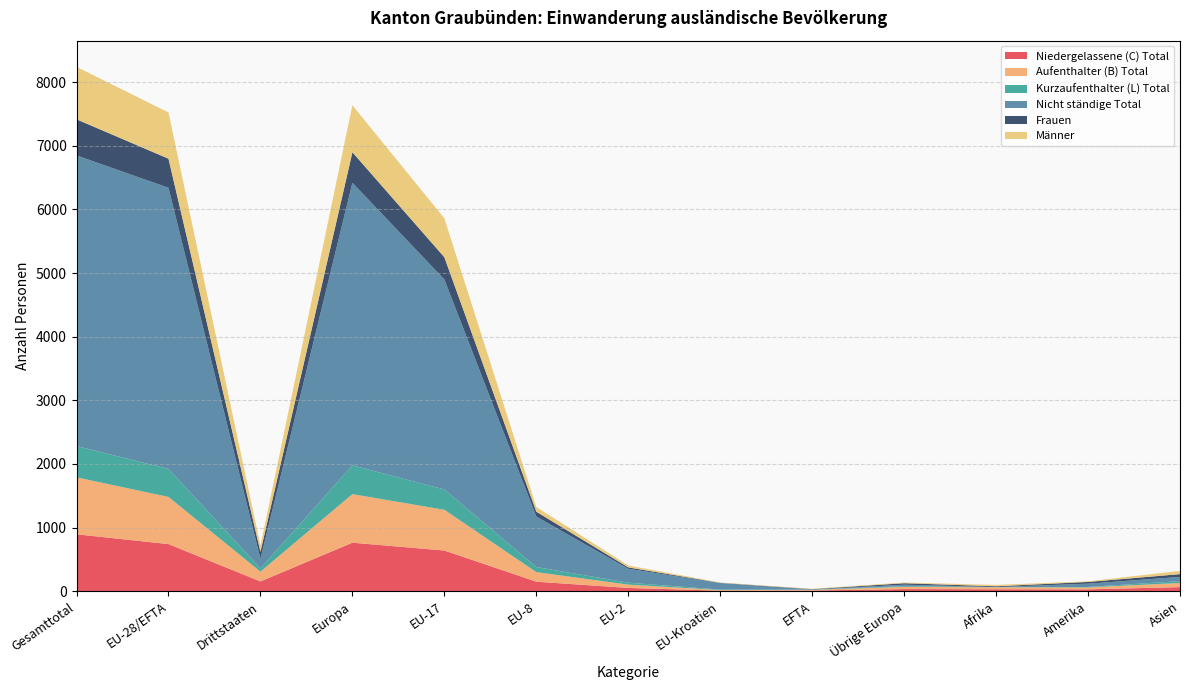

Reading left to right, extract all data points from this chart.

Niedergelassene (C) Total: Gesamttotal=895	EU-28/EFTA=741	Drittstaaten=154	Europa=763	EU-17=640	EU-8=150	EU-2=52	EU-Kroatien=9	EFTA=11	Übrige Europa=34	Afrika=31	Amerika=30	Asien=65
Aufenthalter (B) Total: Gesamttotal=895	EU-28/EFTA=741	Drittstaaten=154	Europa=763	EU-17=640	EU-8=150	EU-2=52	EU-Kroatien=9	EFTA=11	Übrige Europa=34	Afrika=31	Amerika=30	Asien=65
Kurzaufenthalter (L) Total: Gesamttotal=492	EU-28/EFTA=440	Drittstaaten=52	Europa=452	EU-17=319	EU-8=80	EU-2=30	EU-Kroatien=8	EFTA=3	Übrige Europa=12	Afrika=2	Amerika=7	Asien=29
Nicht ständige Total: Gesamttotal=4567	EU-28/EFTA=4418	Drittstaaten=149	Europa=4441	EU-17=3300	EU-8=794	EU-2=219	EU-Kroatien=102	EFTA=3	Übrige Europa=23	Afrika=2	Amerika=52	Asien=66
Frauen: Gesamttotal=567	EU-28/EFTA=457	Drittstaaten=110	Europa=480	EU-17=350	EU-8=76	EU-2=22	EU-Kroatien=4	EFTA=5	Übrige Europa=23	Afrika=12	Amerika=27	Asien=44
Männer: Gesamttotal=824	EU-28/EFTA=727	Drittstaaten=97	Europa=738	EU-17=612	EU-8=74	EU-2=30	EU-Kroatien=5	EFTA=6	Übrige Europa=11	Afrika=21	Amerika=10	Asien=51